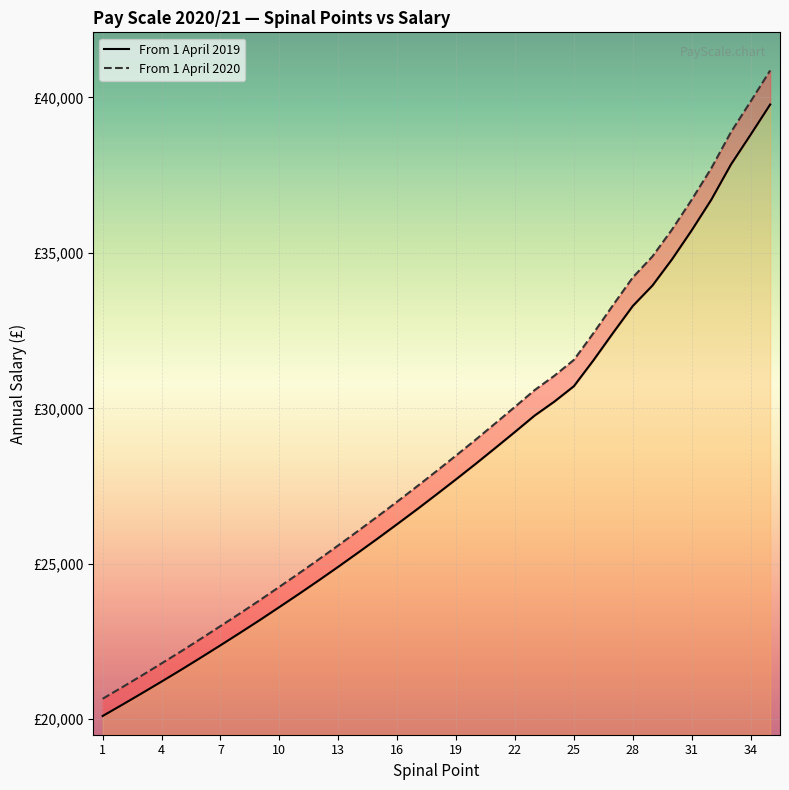

How many data points in From 1 April 2019 are less than 27228?

17